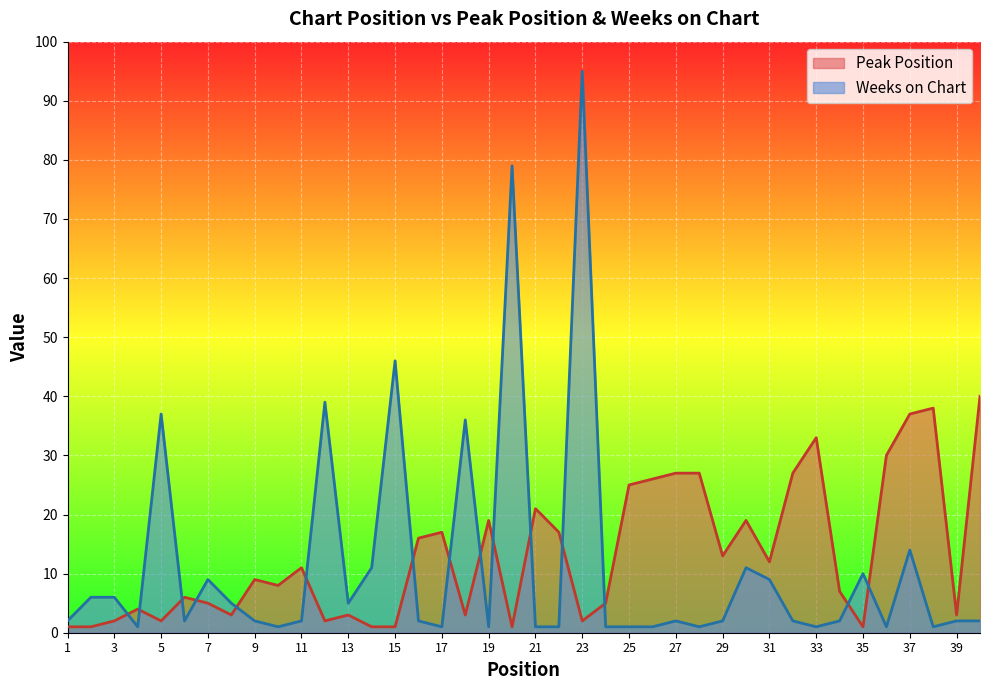

What is the approximate value of Peak Position at 8?

3